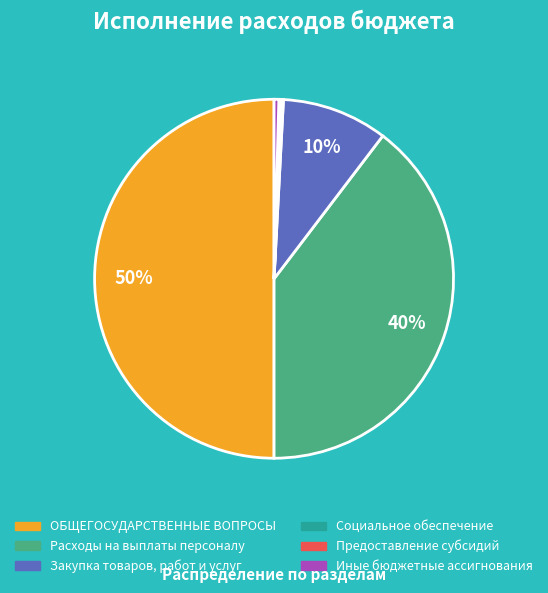

To the nearest percent, what is the difference between the largest and smallest slice percentages?

50%